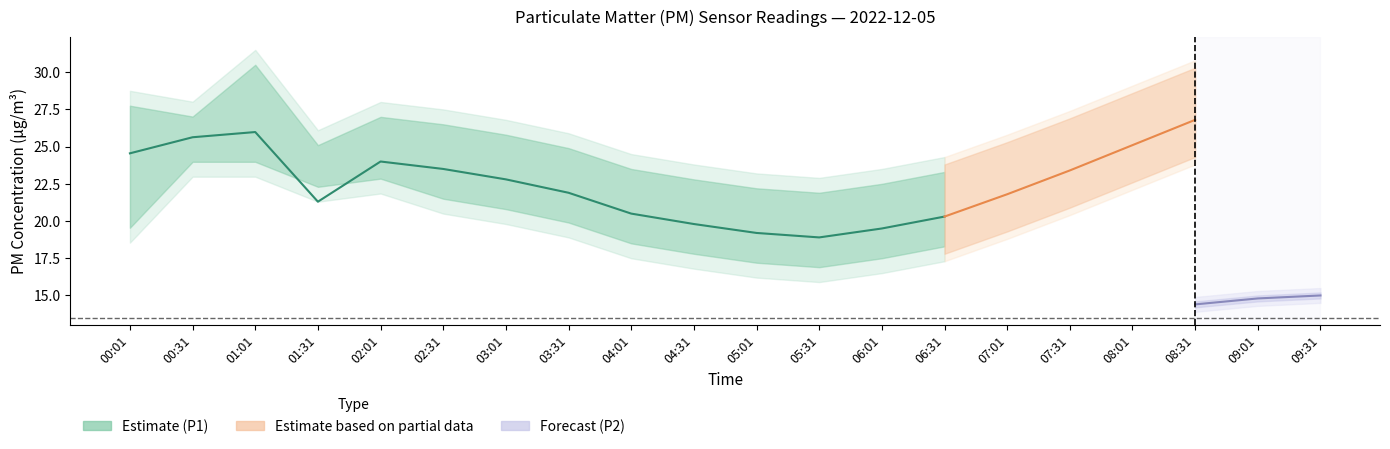

Between 05:31 and 09:01, which series saw the biggest shift?

P1